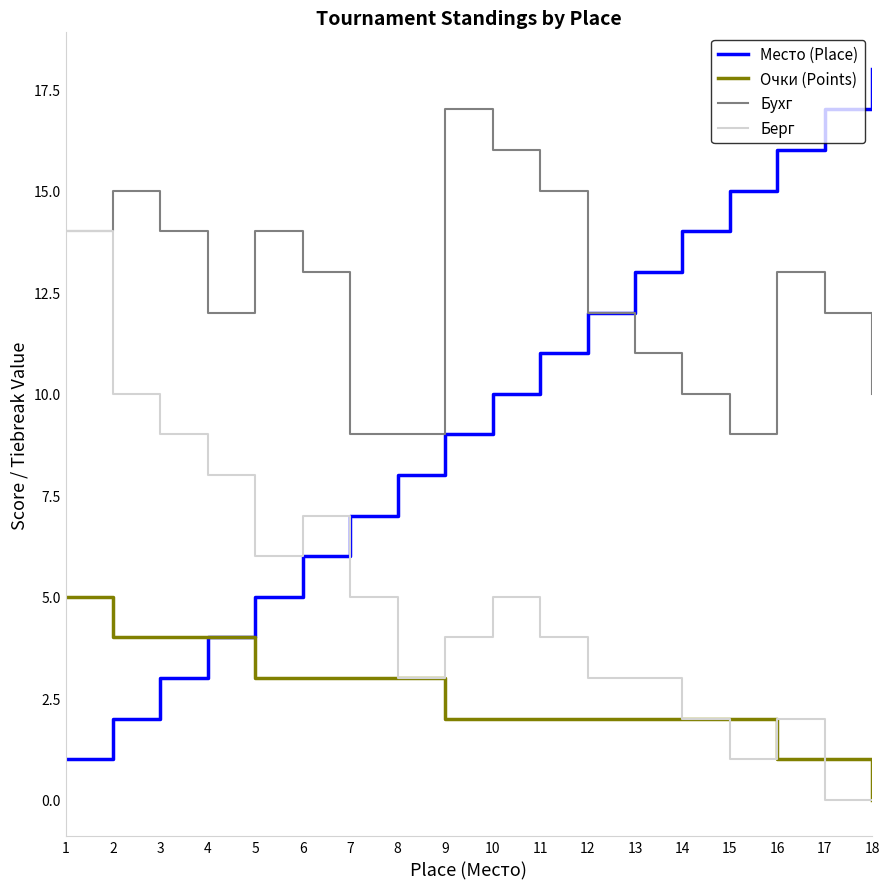

The value of Место (Place) at 10 is 10. True or false?

True